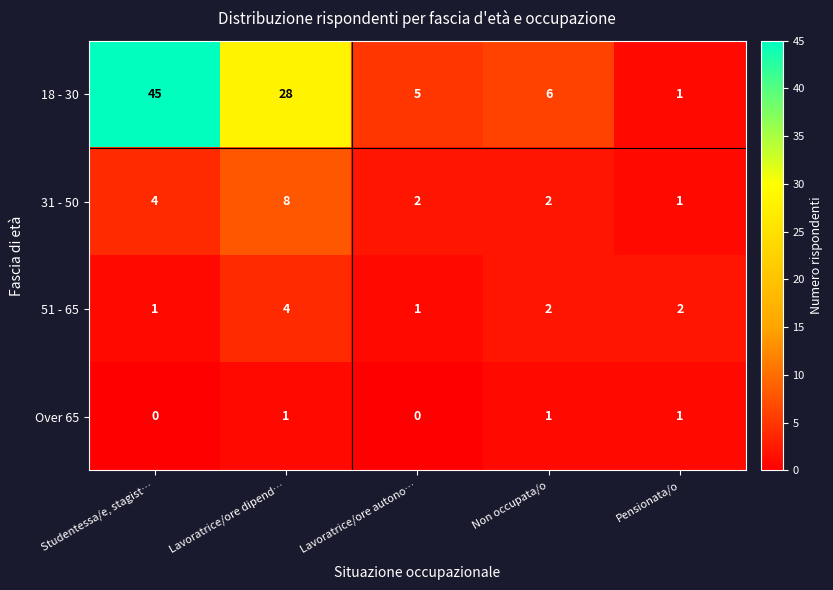

At which category is the sum across all series the highest?

Studentessa/e, stagist…